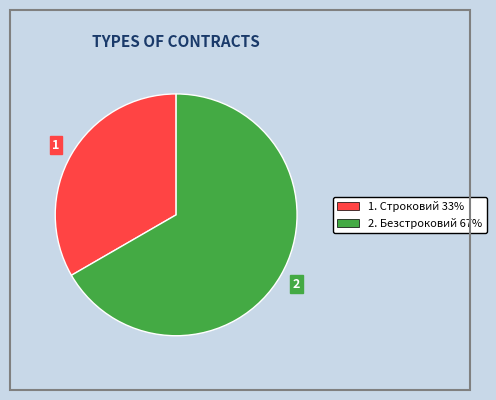

Rank the categories by value from lowest to highest.

1. Строковий 33%, 2. Безстроковий 67%